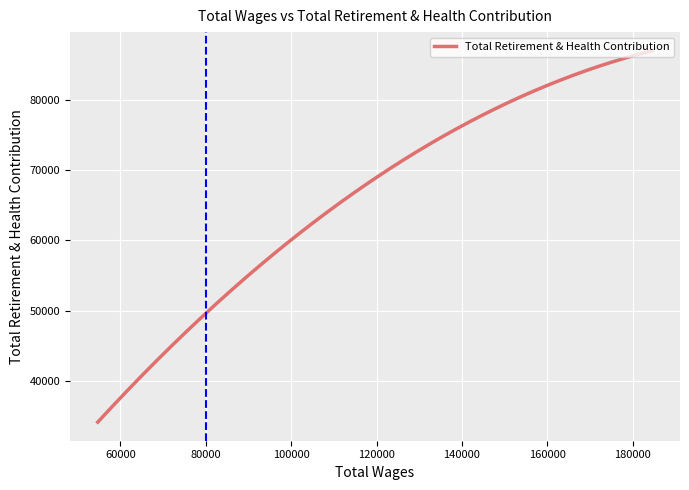

What is the minimum value shown in the chart?

34214.5